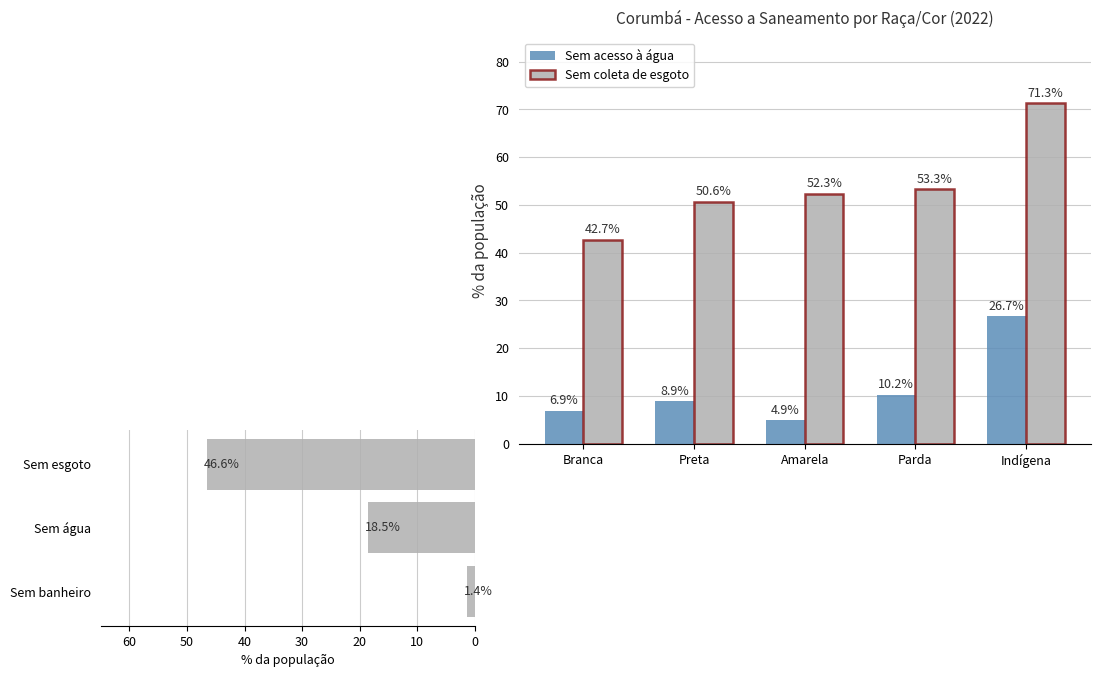

Which category has the lowest value in the Sem acesso à água series?

Amarela